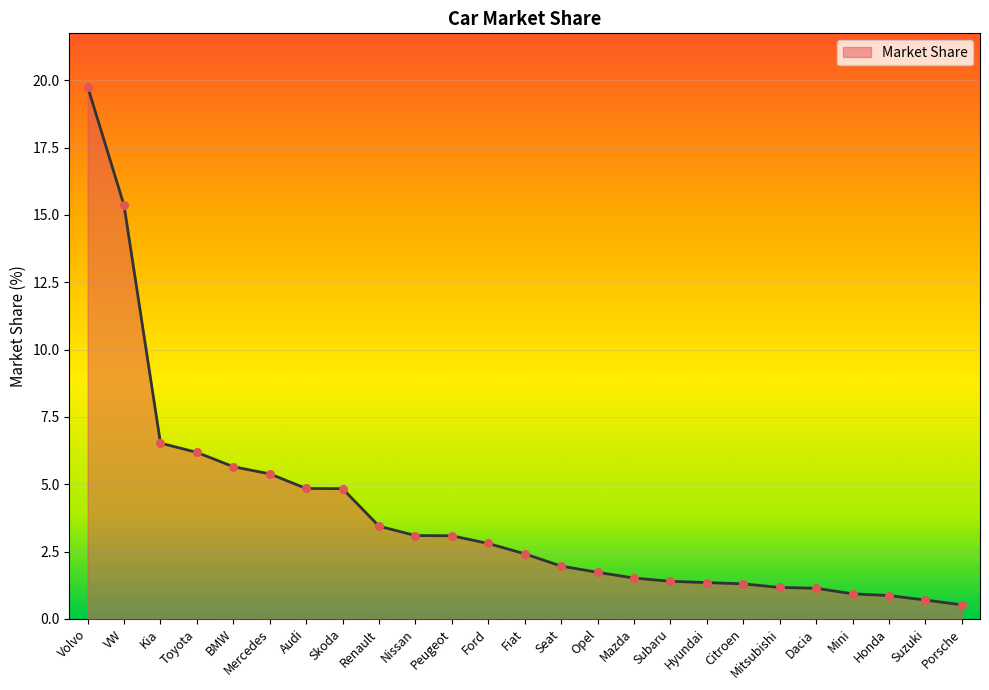

Between Dacia and Renault, which is larger?

Renault